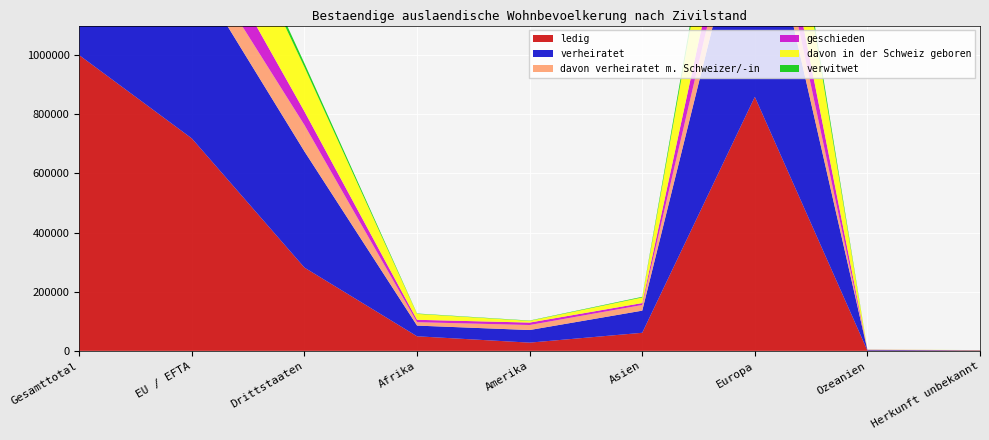

Reading right to left, list all the values displayed in this chart.

ledig: Herkunft unbekannt=1259	Ozeanien=1263	Europa=858935	Asien=61137	Amerika=27844	Afrika=49281	Drittstaaten=281538	EU / EFTA=718181	Gesamttotal=999719
verheiratet: Herkunft unbekannt=739	Ozeanien=2055	Europa=812183	Asien=74853	Amerika=42618	Afrika=36166	Drittstaaten=392697	EU / EFTA=575917	Gesamttotal=968614
davon verheiratet m. Schweizer/-in: Herkunft unbekannt=98	Ozeanien=701	Europa=115431	Asien=19155	Amerika=16936	Afrika=11543	Drittstaaten=89210	EU / EFTA=74654	Gesamttotal=163864
geschieden: Herkunft unbekannt=65	Ozeanien=198	Europa=139664	Asien=6513	Amerika=8285	Afrika=8089	Drittstaaten=45915	EU / EFTA=116899	Gesamttotal=162814
davon in der Schweiz geboren: Herkunft unbekannt=445	Ozeanien=251	Europa=383397	Asien=18964	Amerika=5822	Afrika=20046	Drittstaaten=149762	EU / EFTA=279163	Gesamttotal=428925
verwitwet: Herkunft unbekannt=31	Ozeanien=32	Europa=41315	Asien=2225	Amerika=1021	Afrika=1227	Drittstaaten=13263	EU / EFTA=32588	Gesamttotal=45851